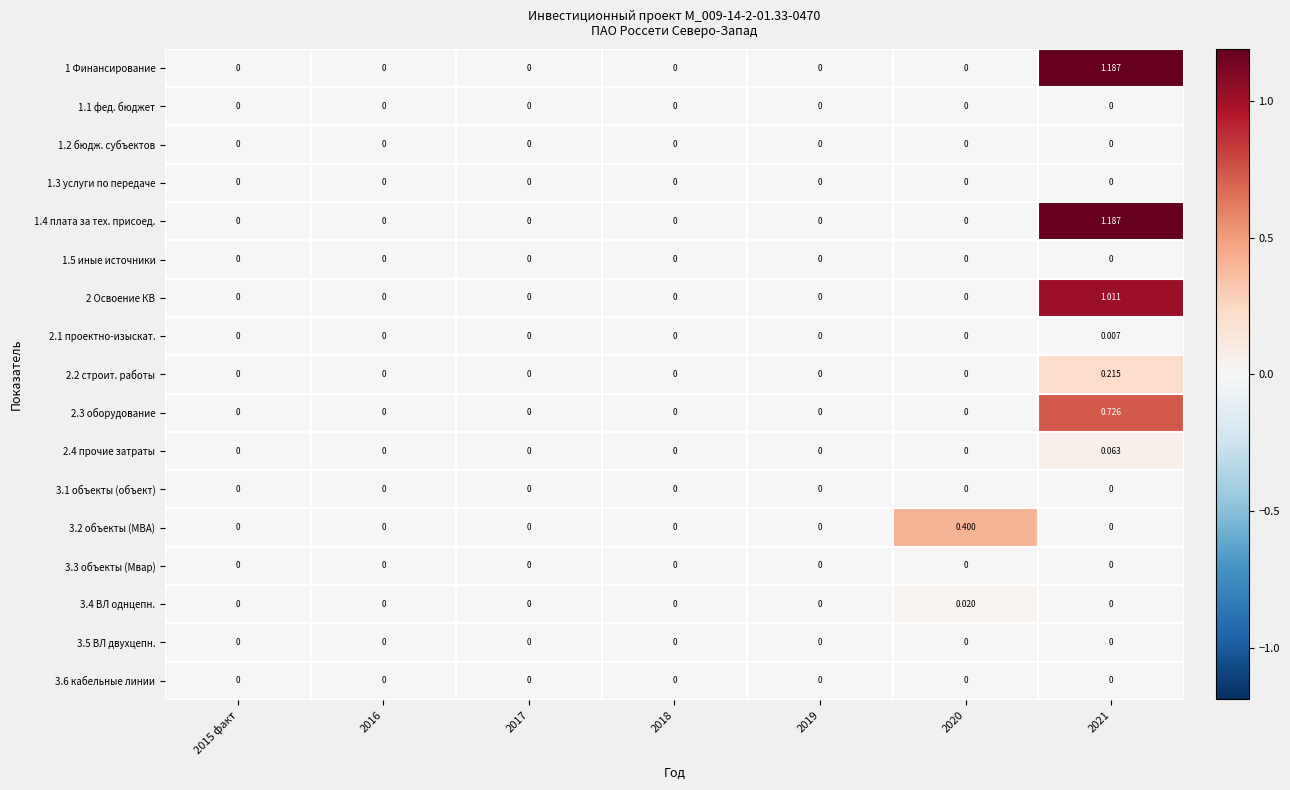

How many positive values does the 3.4 ВЛ однцепн. series have?

1